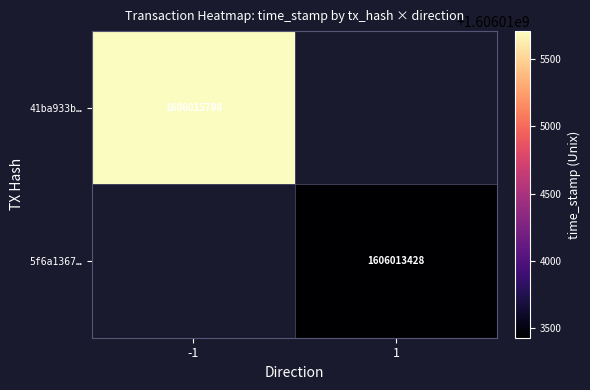

The value of 5f6a1367… at 1 is 932794578.2. True or false?

False